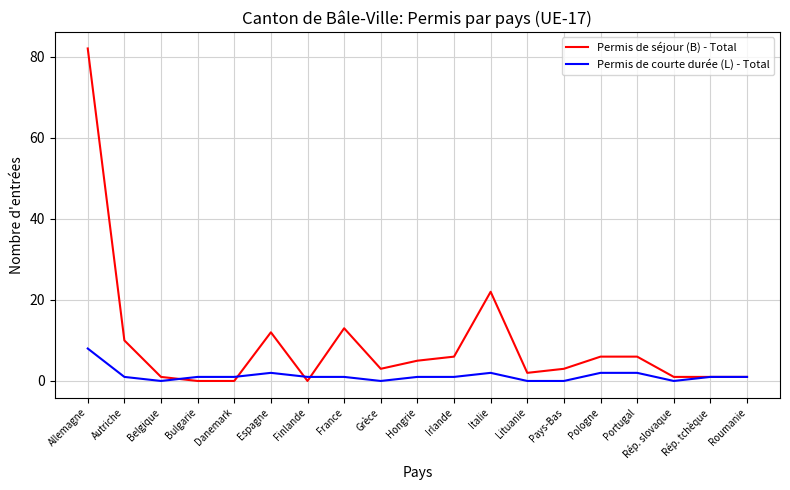

At how many categories does at least one series exceed 26?

1